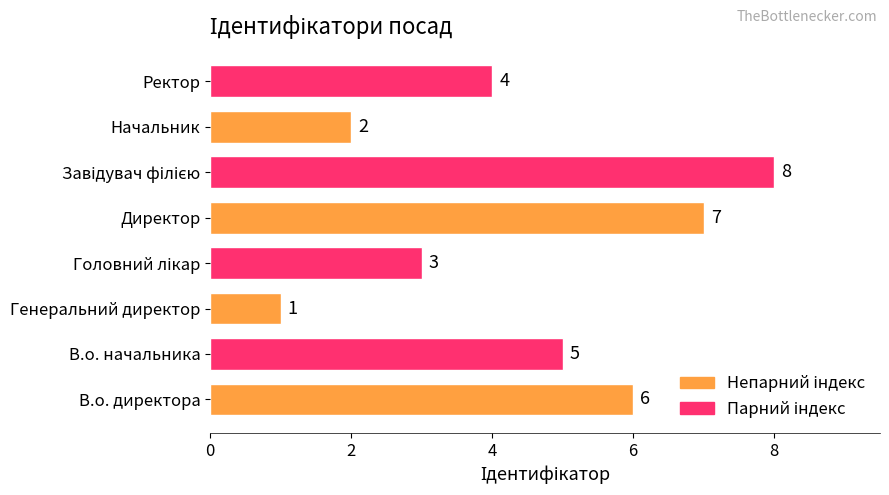

Reading bottom to top, extract all data points from this chart.

6	5	1	3	7	8	2	4